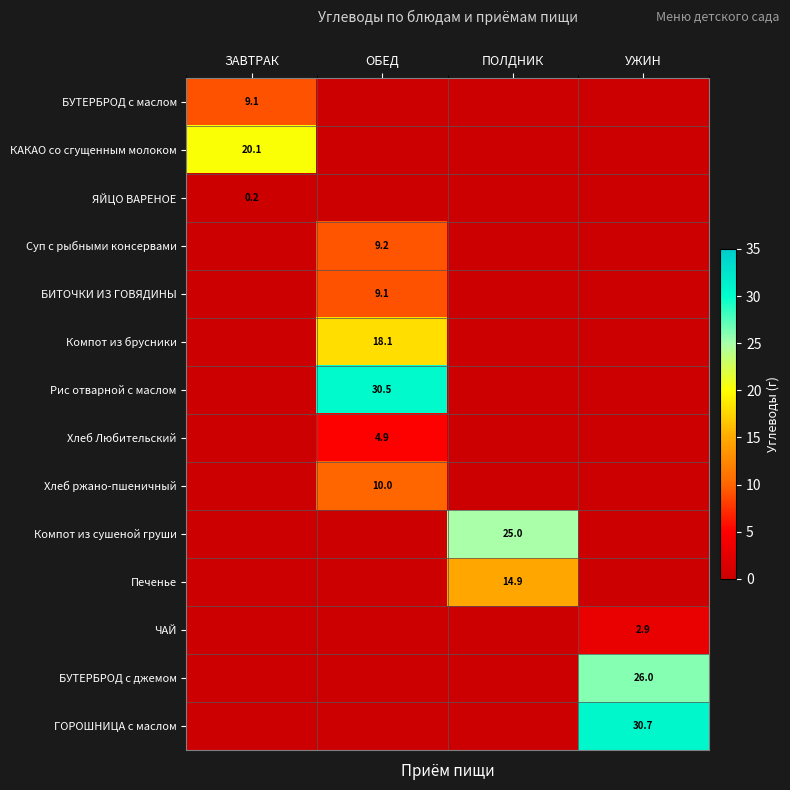

At how many categories does at least one series exceed 20?

4